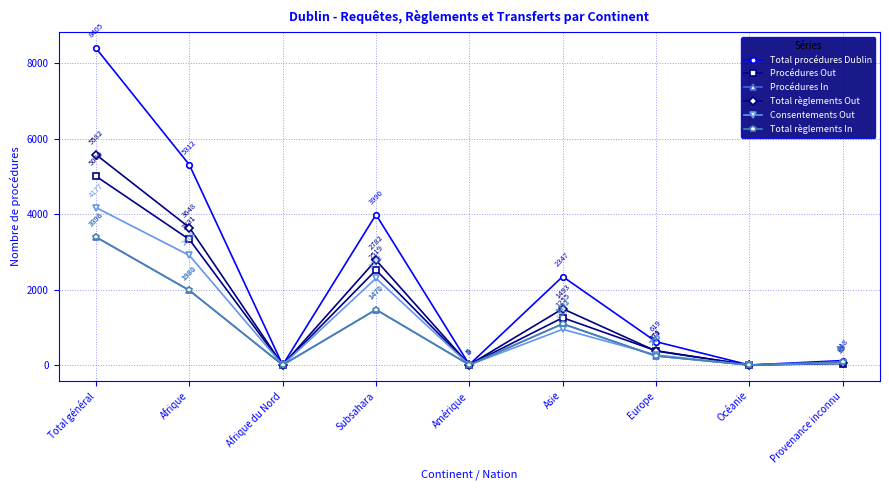

What is the greatest value displayed?

8405